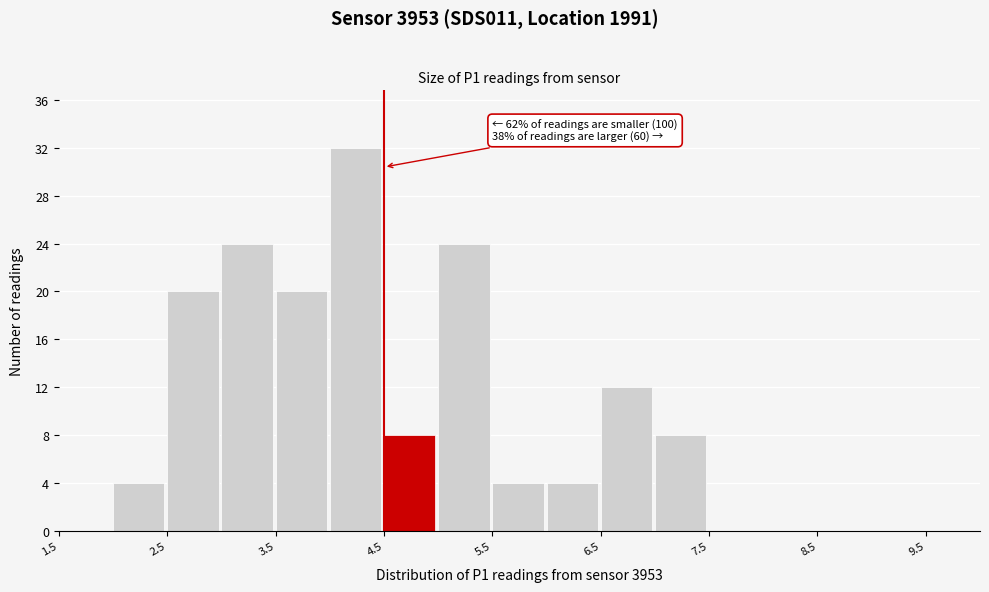

Over which range of the x-axis is the bar tallest?

4.0 to 4.5